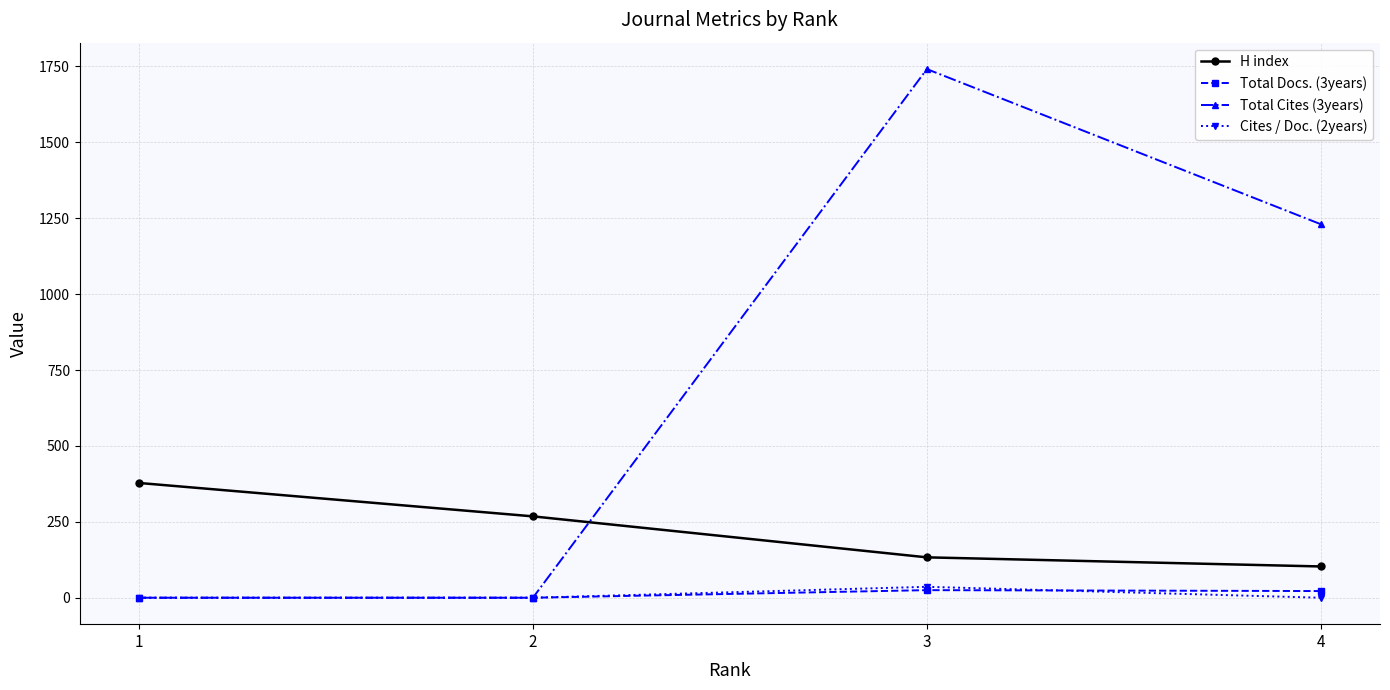

True or false: H index has a value of 103 at 4.

True